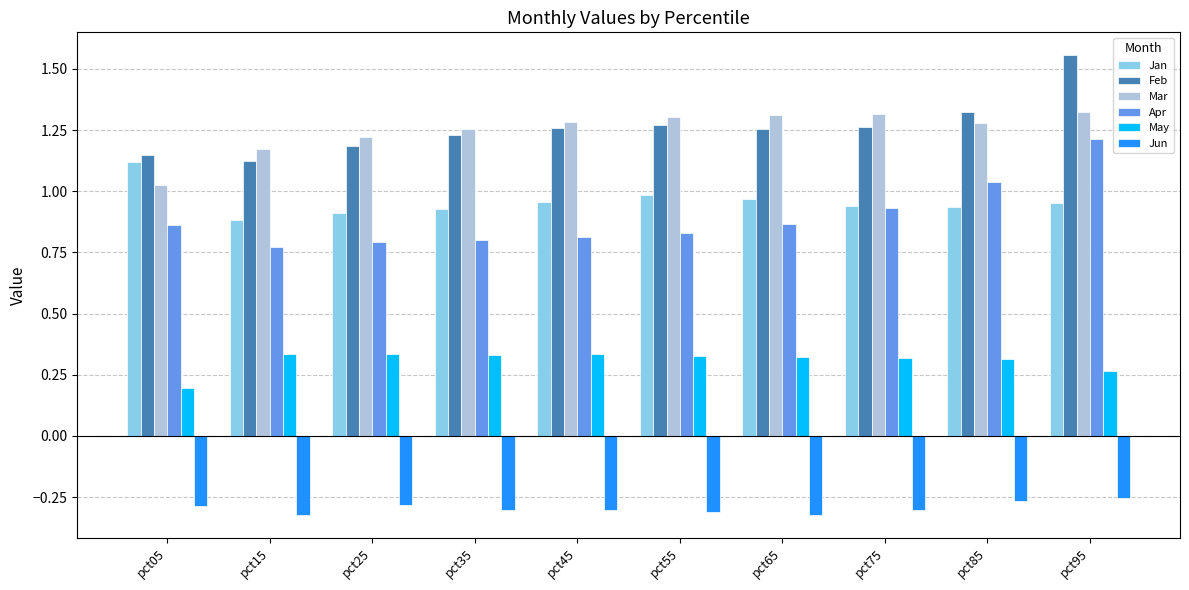

Between pct15 and pct95, which series saw the biggest shift?

Apr